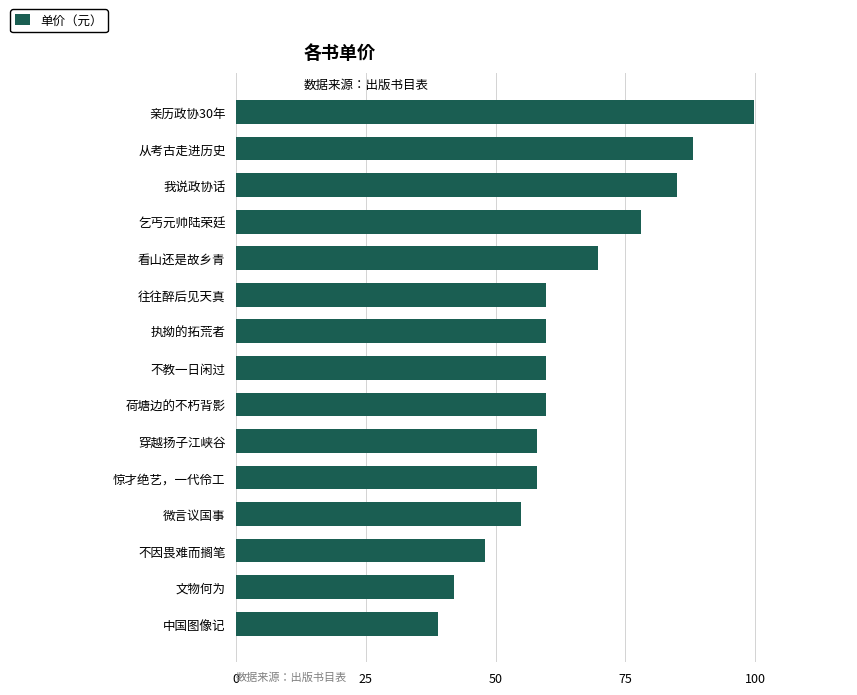

What is the sum of all values?

959.8